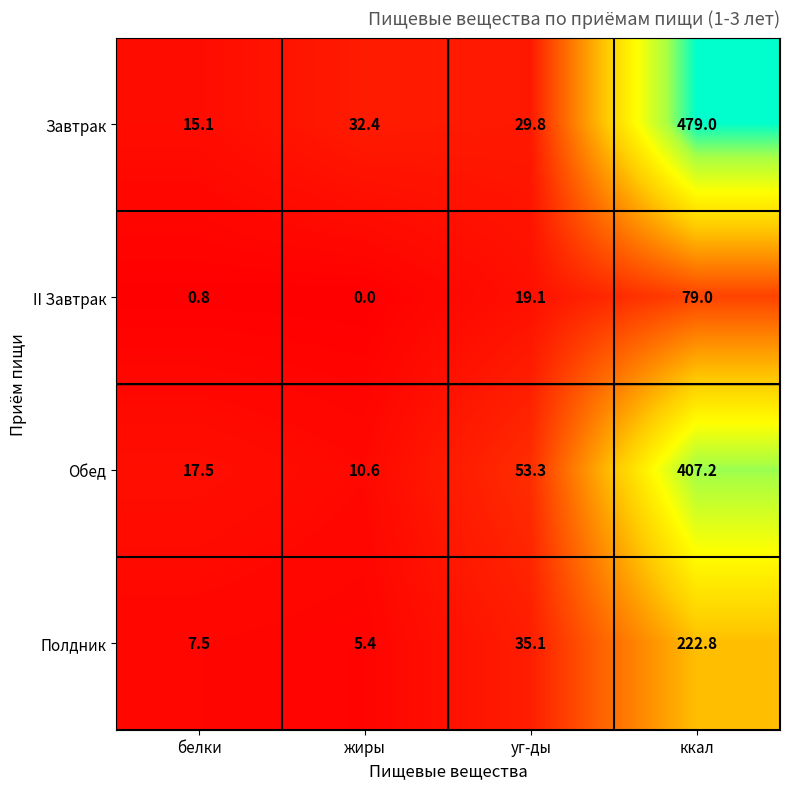

What is the maximum value shown in the chart?

479.0